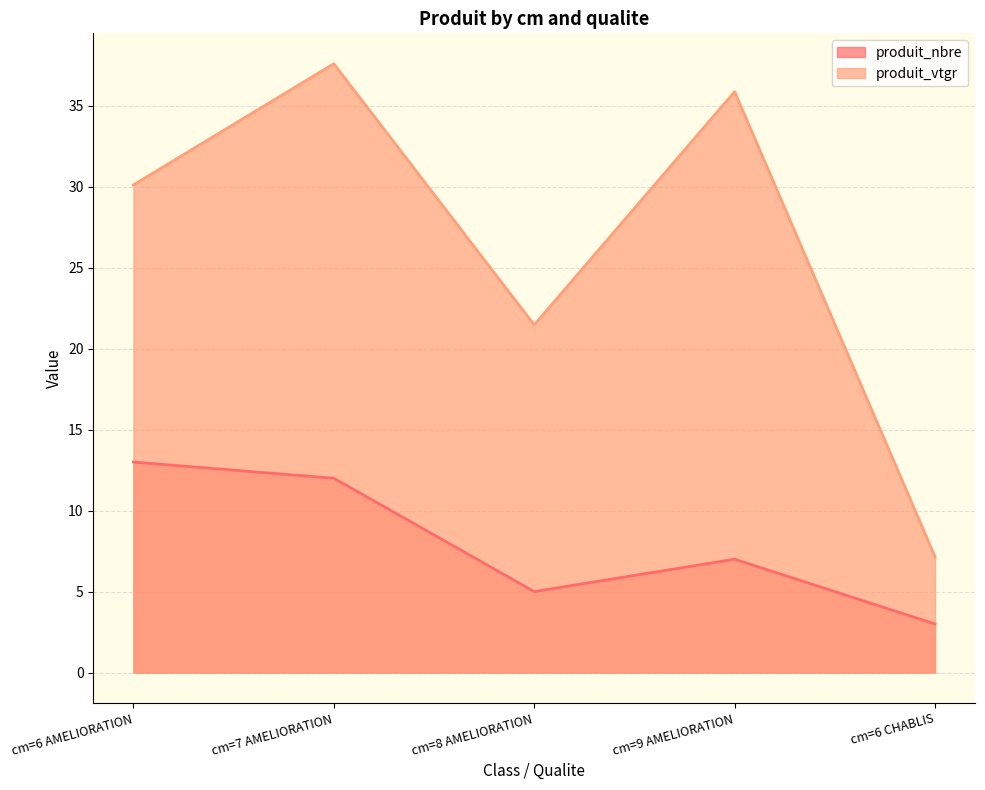

At which category is the sum across all series the highest?

cm=7 AMELIORATION